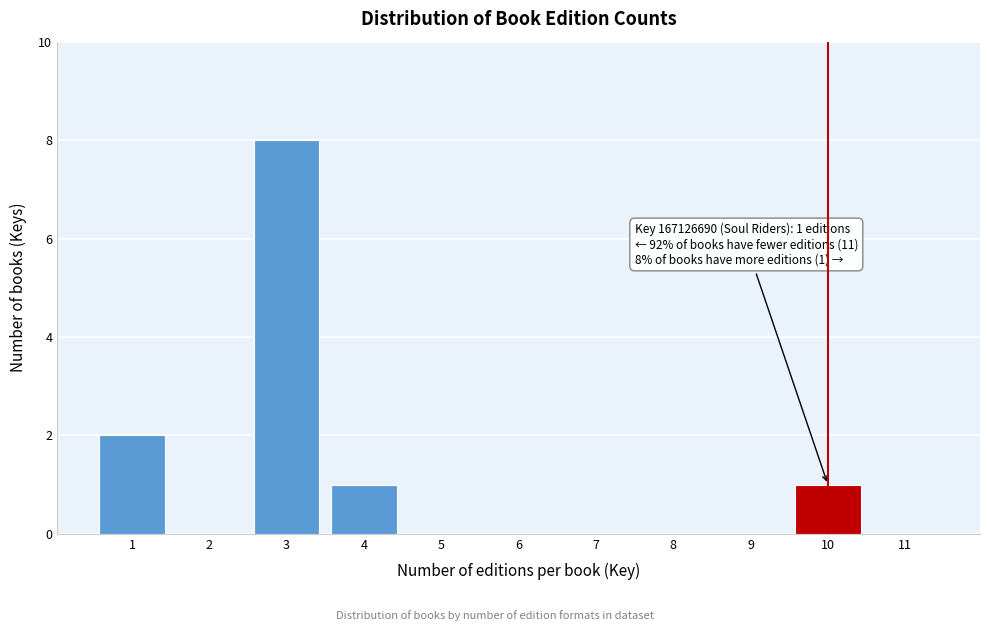

Reading left to right, what are all the values shown in this chart?

1=2	2=0	3=8	4=1	5=0	6=0	7=0	8=0	9=0	10=1	11=0